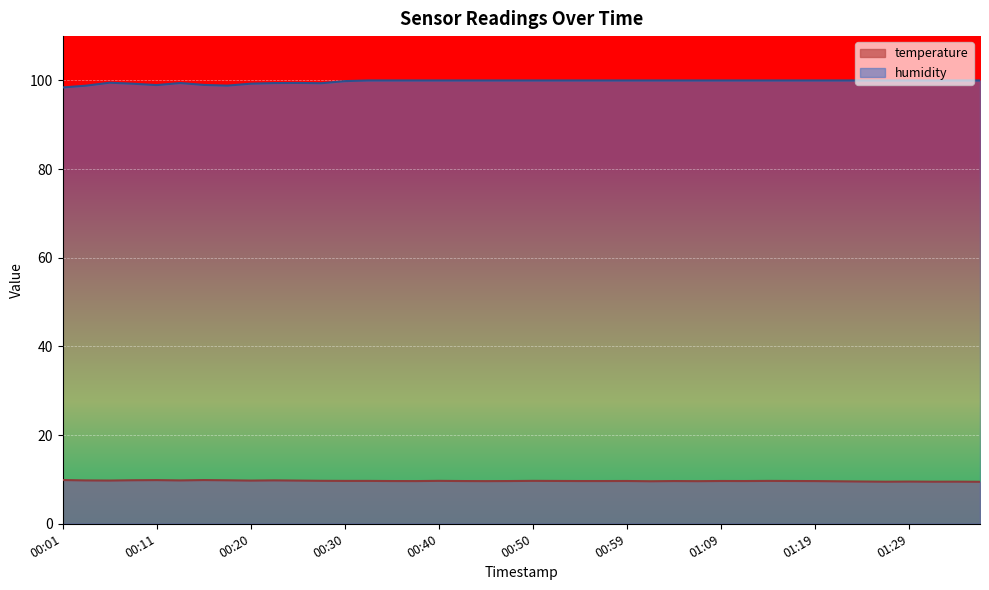

What is the average value of the humidity series?

99.7